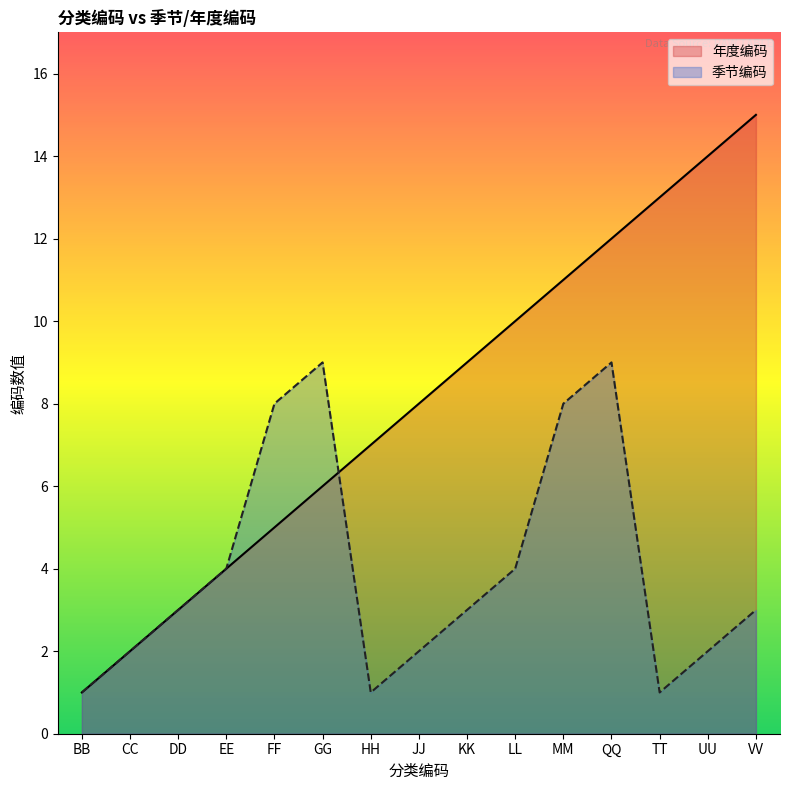

List the series in order of their overall mean, highest first.

年度编码, 季节编码